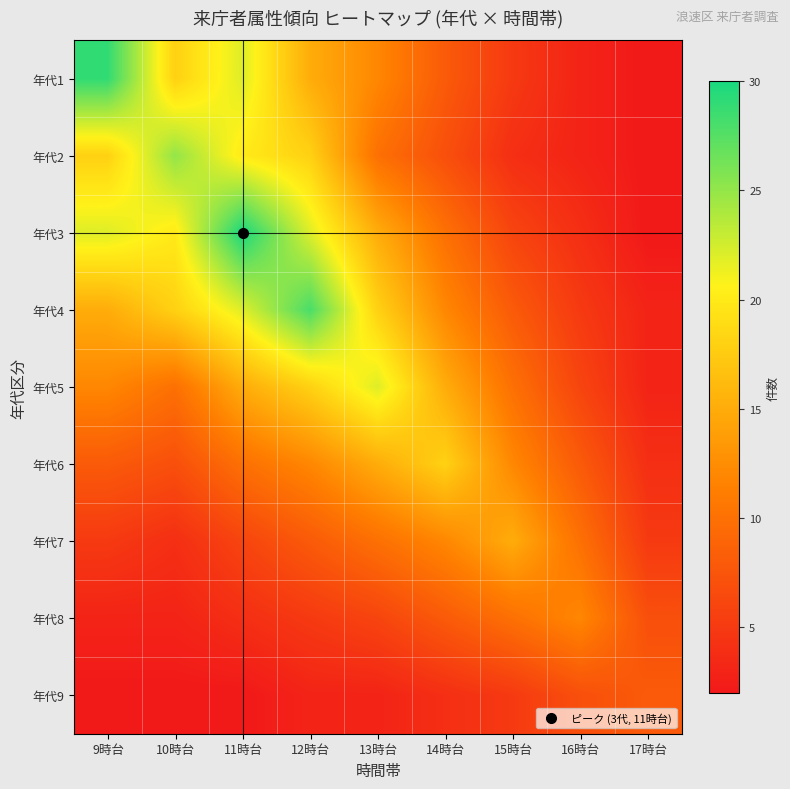

Reading left to right, transcribe all the data shown in this chart.

年代1: 9時台=29	10時台=18	11時台=22	12時台=15	13時台=12	14時台=8	15時台=5	16時台=3	17時台=2
年代2: 9時台=18	10時台=25	11時台=20	12時台=18	13時台=10	14時台=7	15時台=4	16時台=3	17時台=2
年代3: 9時台=22	10時台=20	11時台=30	12時台=22	13時台=15	14時台=10	15時台=6	16時台=4	17時台=2
年代4: 9時台=15	10時台=18	11時台=22	12時台=28	13時台=18	14時台=12	15時台=8	16時台=5	17時台=3
年代5: 9時台=12	10時台=10	11時台=15	12時台=18	13時台=22	14時台=15	15時台=10	16時台=6	17時台=3
年代6: 9時台=8	10時台=7	11時台=10	12時台=12	13時台=15	14時台=18	15時台=12	16時台=8	17時台=4
年代7: 9時台=5	10時台=4	11時台=6	12時台=8	13時台=10	14時台=12	15時台=15	16時台=10	17時台=5
年代8: 9時台=3	10時台=3	11時台=4	12時台=5	13時台=6	14時台=8	15時台=10	16時台=12	17時台=7
年代9: 9時台=2	10時台=2	11時台=2	12時台=3	13時台=3	14時台=4	15時台=5	16時台=7	17時台=8